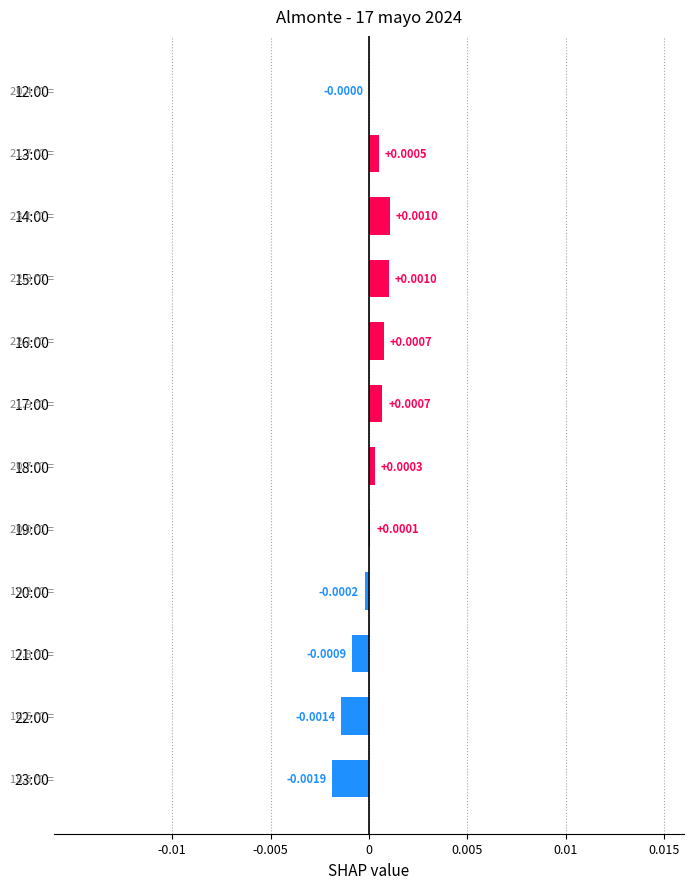

Which has a higher value, 19:00 or 14:00?

14:00